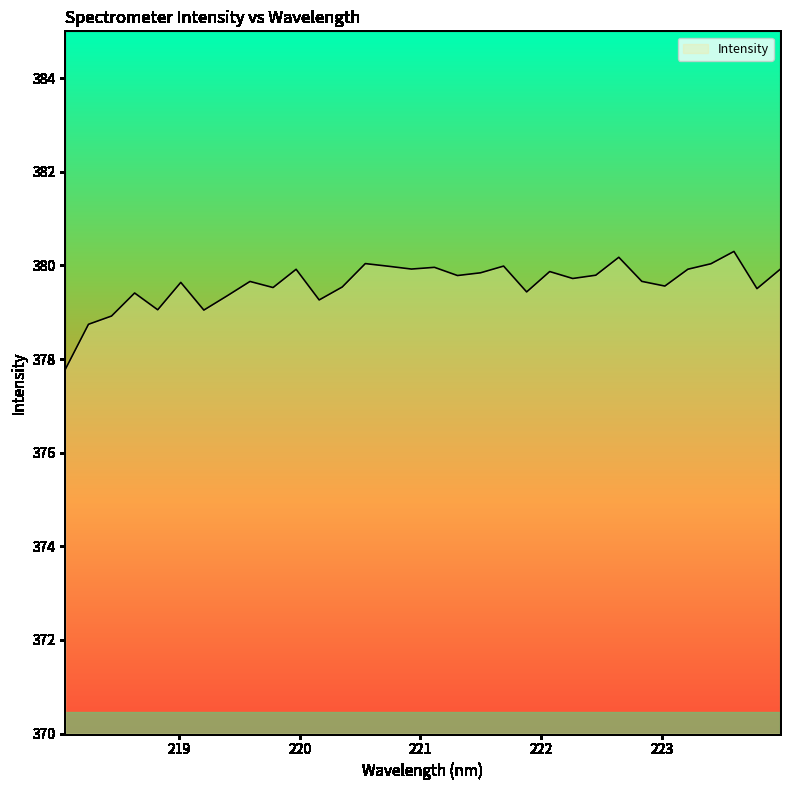

What is the maximum value shown in the chart?

380.3